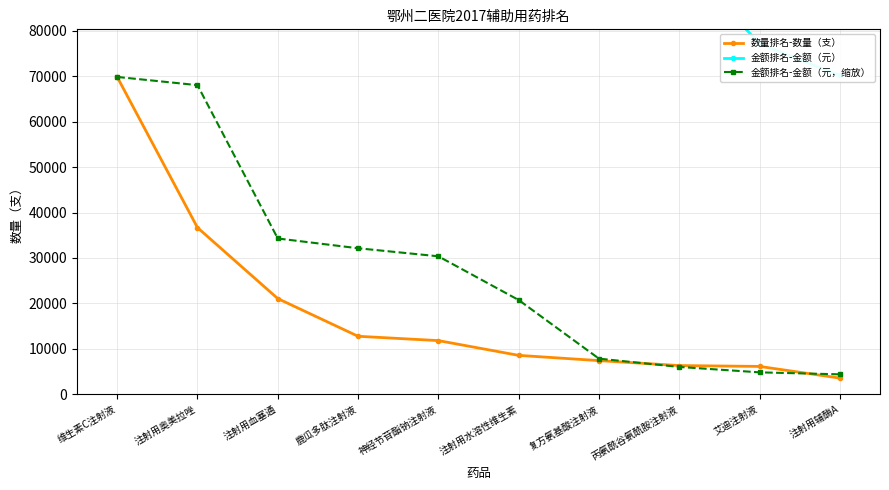

Does the chart have visible grid lines?

Yes